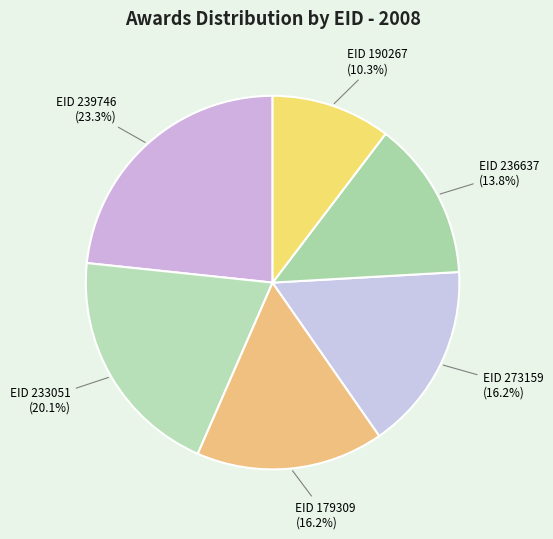

What is the largest slice in the pie chart?

EID 239746